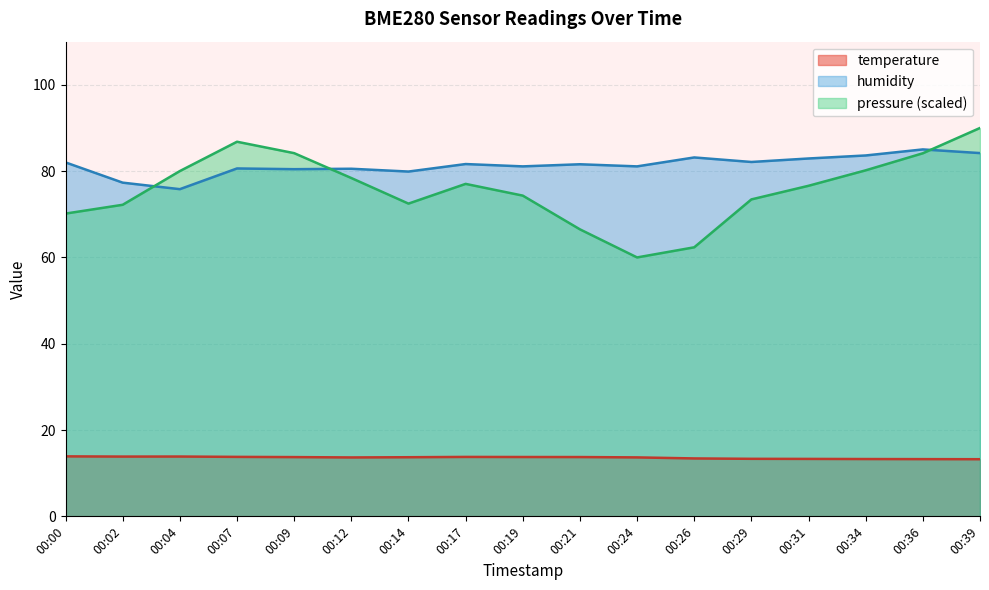

Read the pressure_norm value at 00:09.

84.2